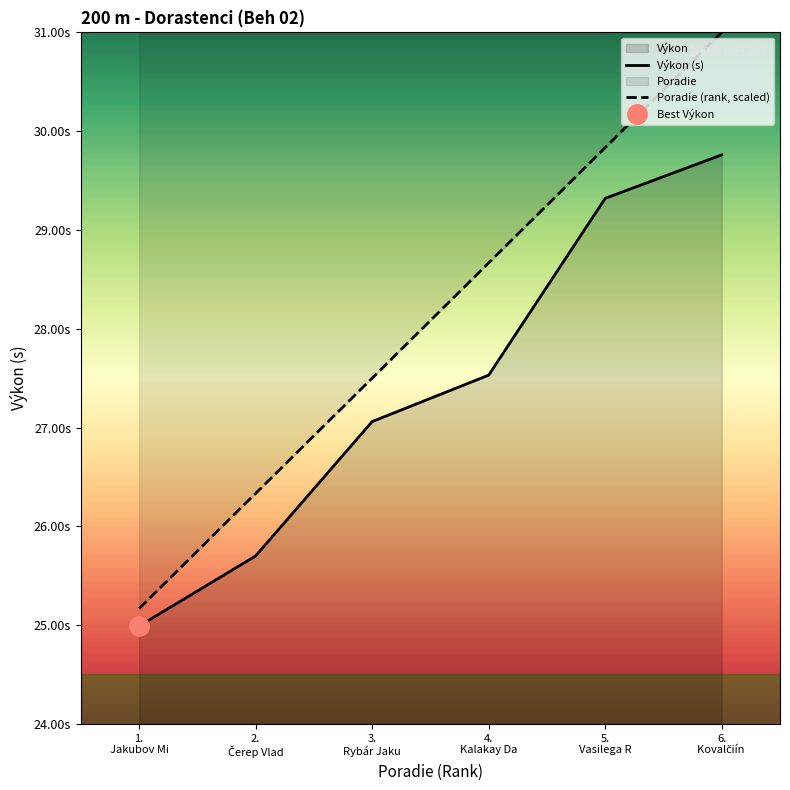

How many values in the Poradie (rank, scaled) series are below 28?

3